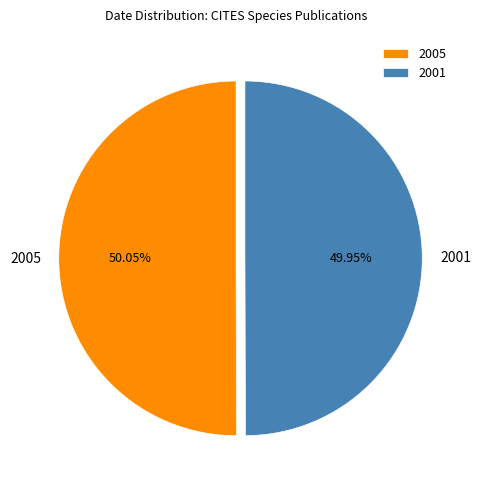

Approximately how many times larger is the value at 2005 compared to 2001?

1.0